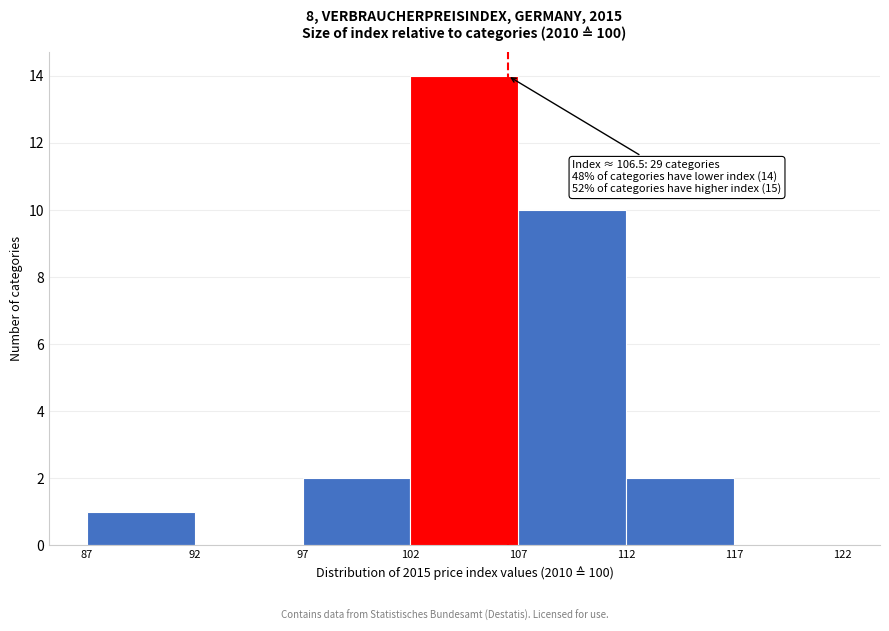

Over which range of the x-axis is the bar tallest?

102 to 107